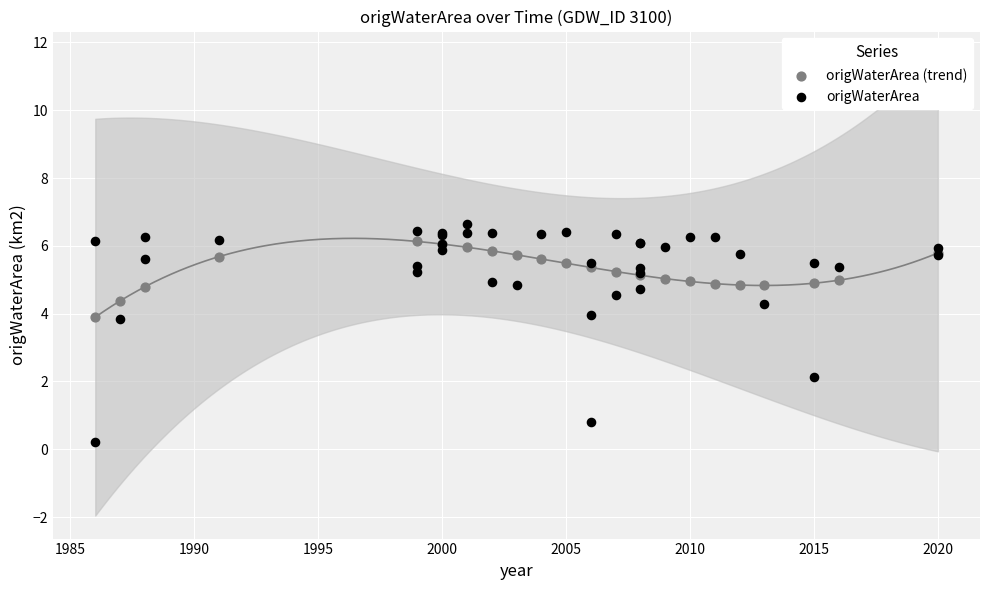

Which series has the largest Y range (max minus min)?

origWaterArea